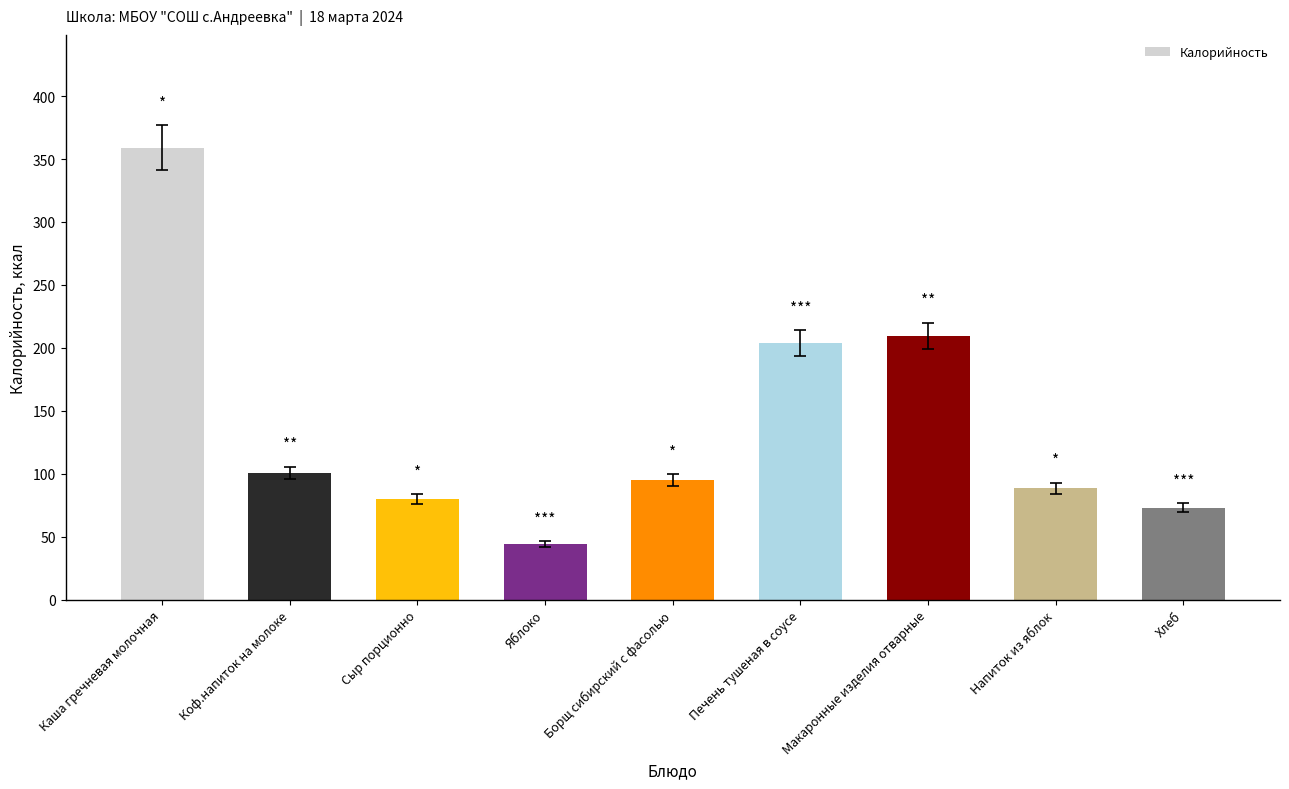

Reading left to right, transcribe all the data shown in this chart.

358.9	100.6	79.8	44.4	94.9	204.0	209.5	88.6	73.0